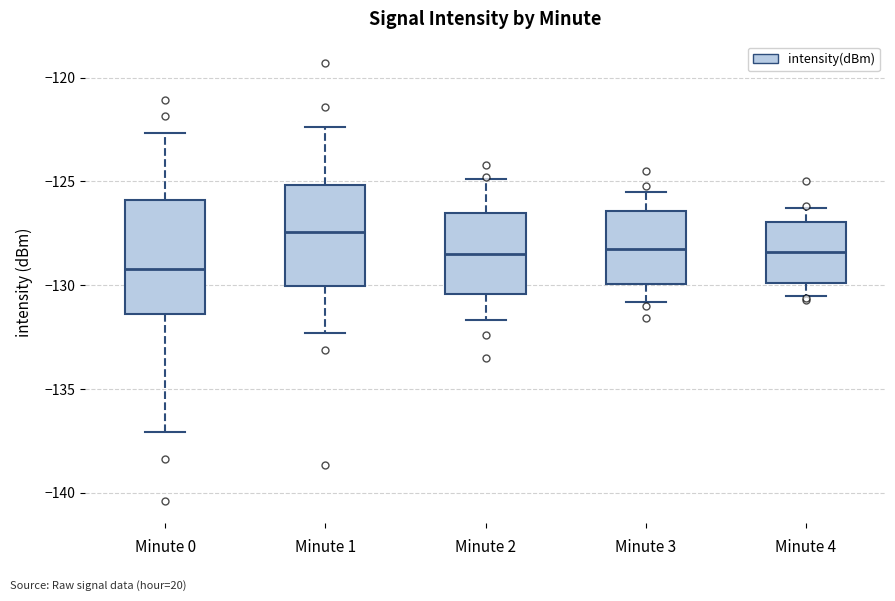

Reading left to right, read every box against the y-axis: the position of its median line, the range the box covers, and the ends of its whiskers. The values are not printed on the chart, so give them approximately, as read against the axis.

Minute 0: median -129.0, box -131.5 to -126.0, whiskers -137.0 to -122.5
Minute 1: median -127.5, box -130.0 to -125.0, whiskers -132.5 to -122.5
Minute 2: median -128.5, box -130.5 to -126.5, whiskers -131.5 to -125.0
Minute 3: median -128.0, box -130.0 to -126.5, whiskers -131.0 to -125.5
Minute 4: median -128.5, box -130.0 to -127.0, whiskers -130.5 to -126.5